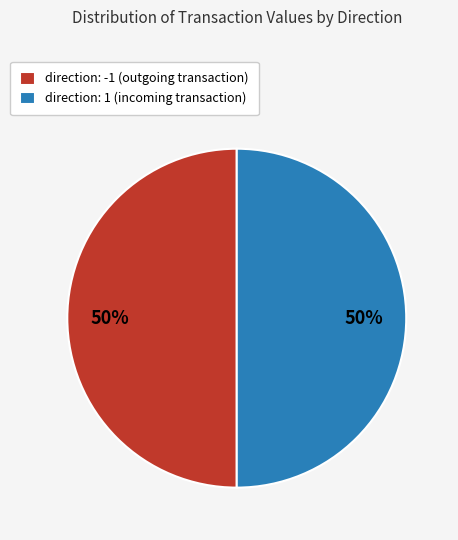

The direction: 1 (incoming transaction) slice represents 50% of the pie. True or false?

True